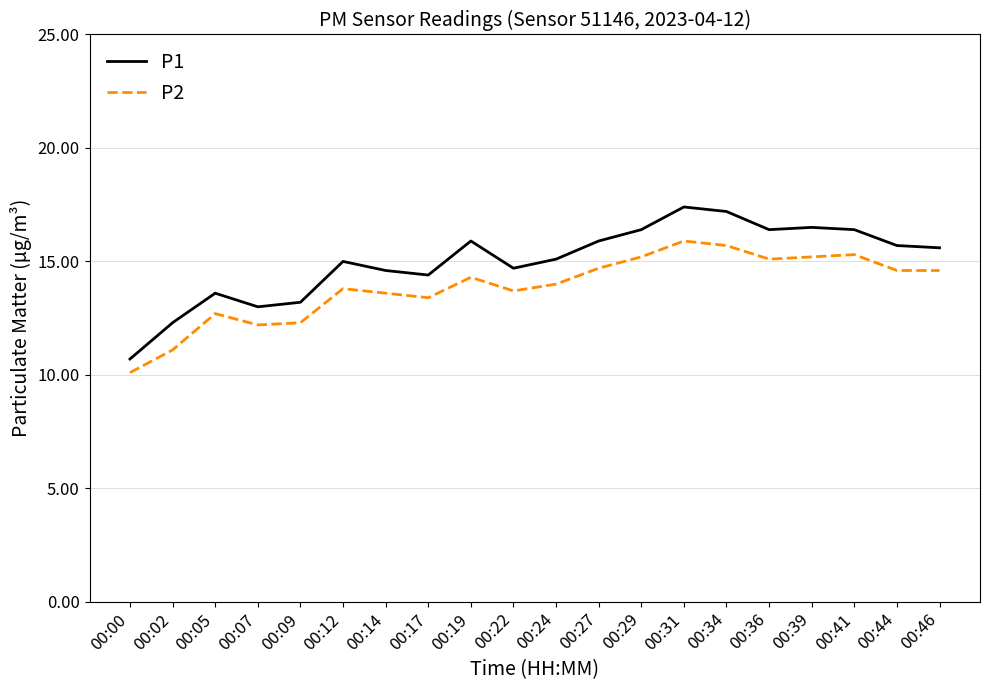

Count the number of categories in the chart.

20